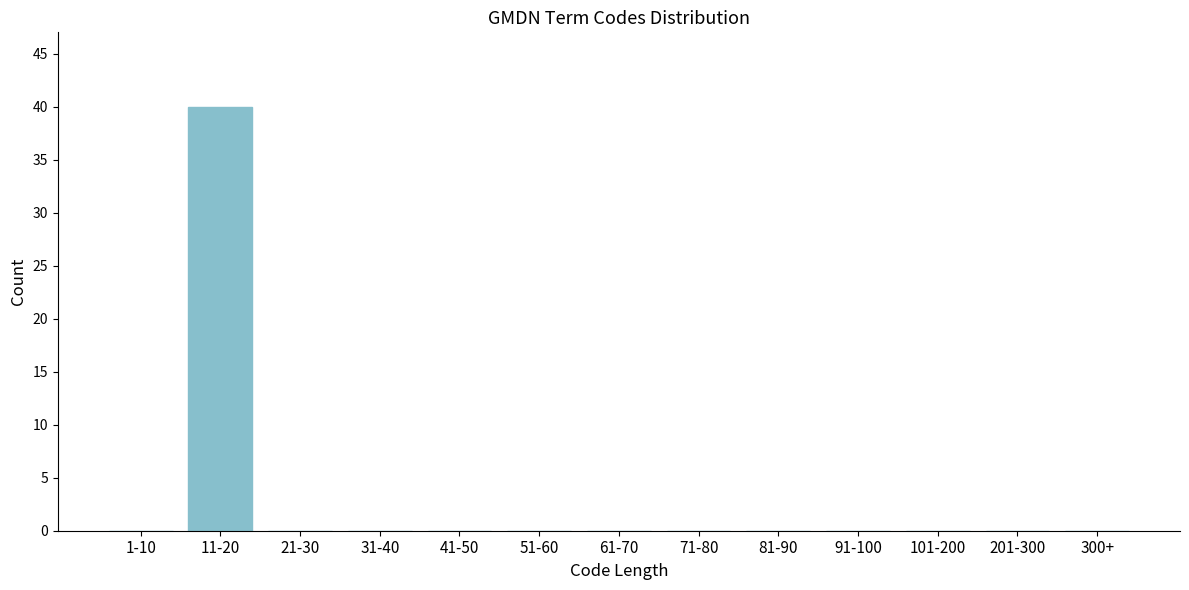

Reading right to left, transcribe all the data shown in this chart.

300+=0	201-300=0	101-200=0	91-100=0	81-90=0	71-80=0	61-70=0	51-60=0	41-50=0	31-40=0	21-30=0	11-20=40	1-10=0